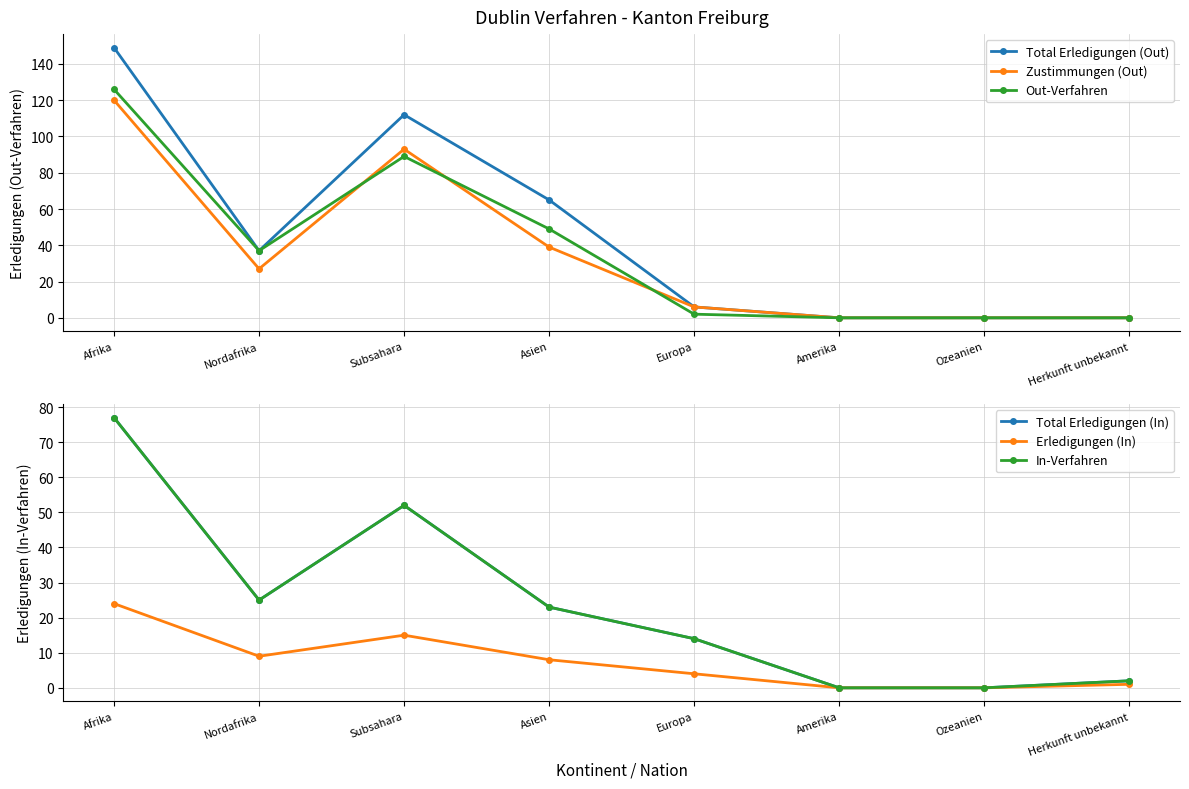

At which category does the chart reach its minimum across all series?

Amerika